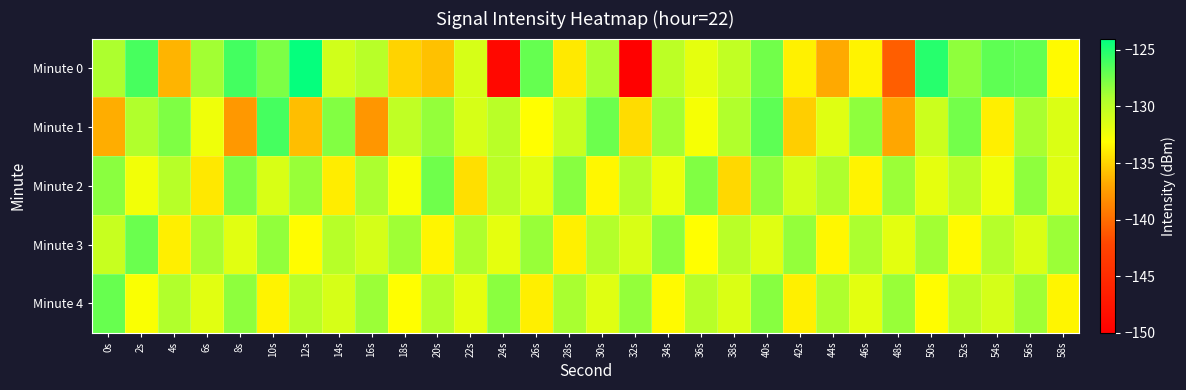

List the series in order of their peak value, highest first.

Minute 0, Minute 1, Minute 4, Minute 3, Minute 2